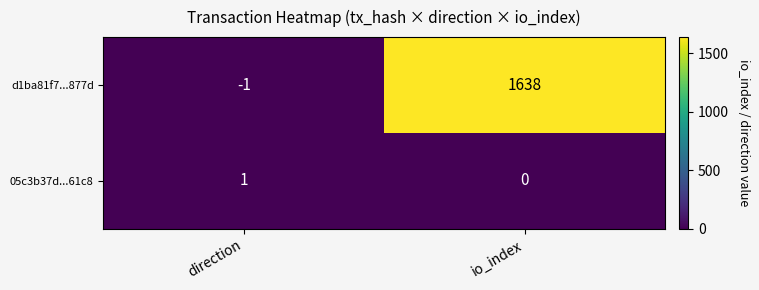

At which category does the chart reach its peak across all series?

io_index